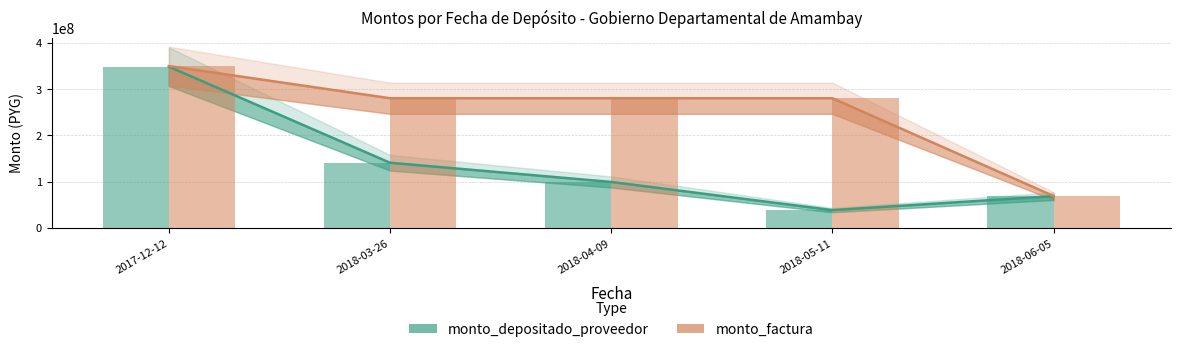

Rank the series at 2018-04-09 from lowest to highest value.

monto_depositado_proveedor, monto_factura